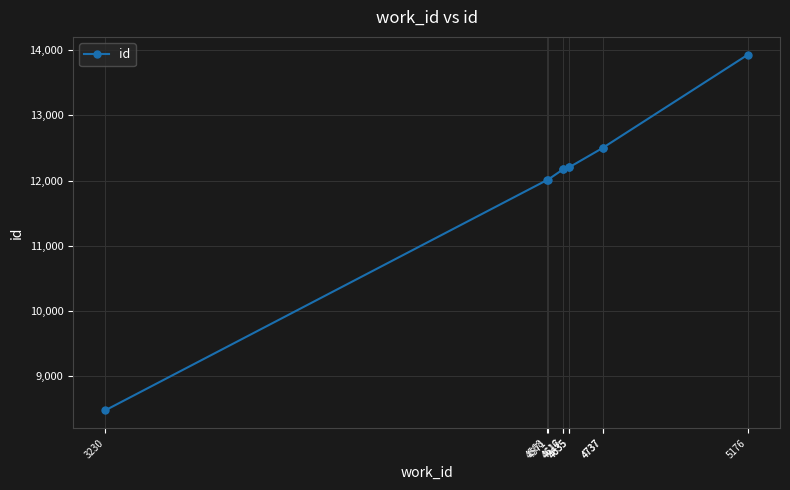

Between 4737 and 4635, which is larger?

4737